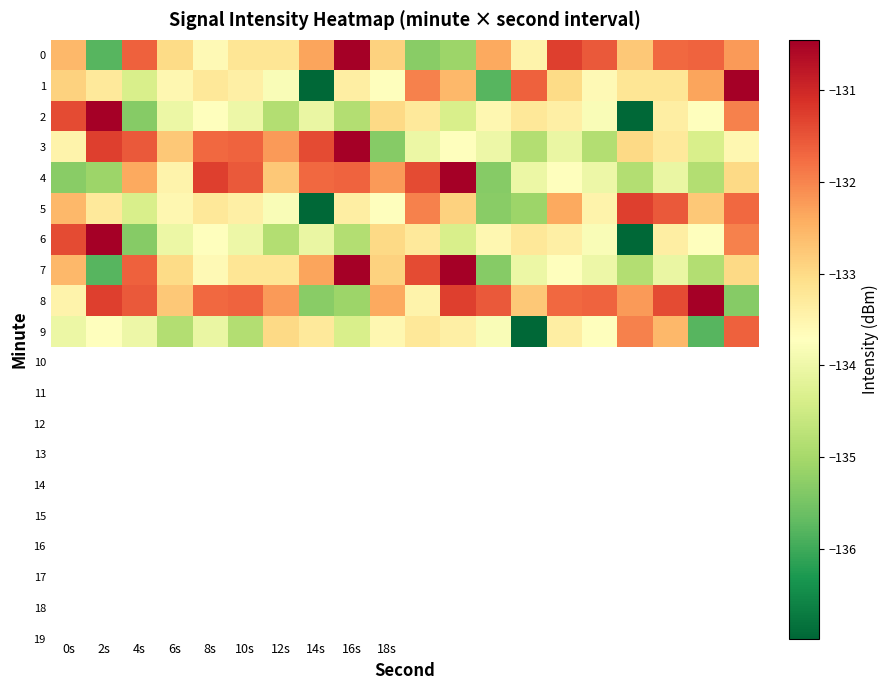

What is the smallest value displayed?

-137.0